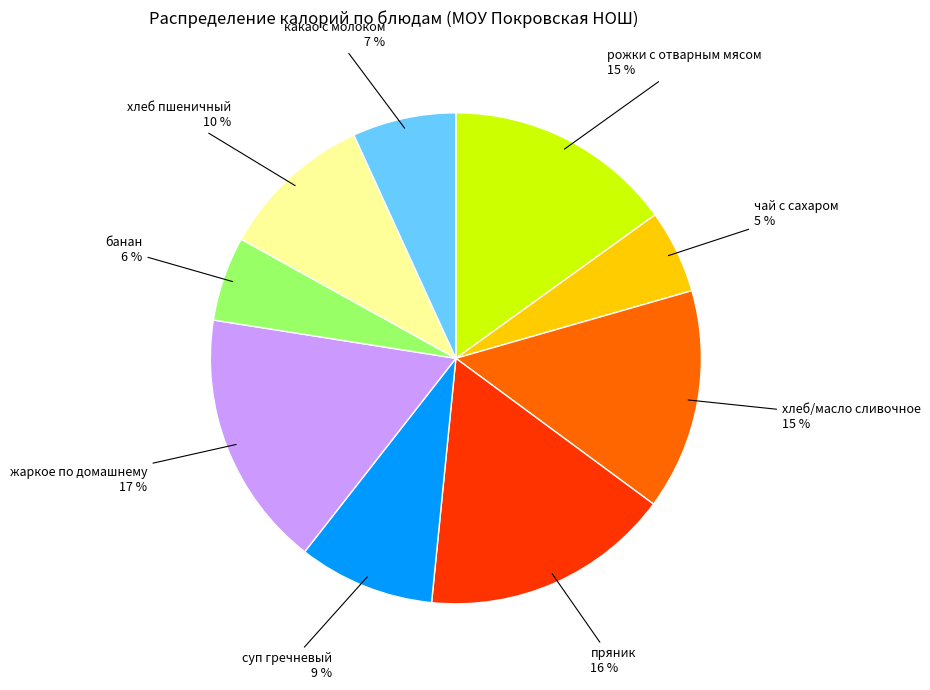

Is there a majority slice in this chart?

No